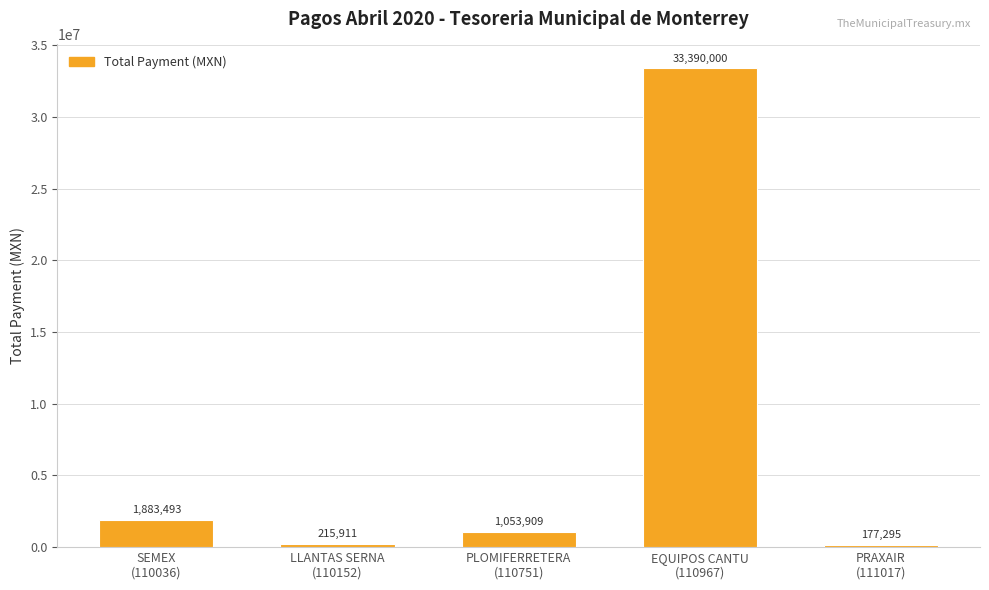

Read the value at LLANTAS SERNA
(110152).

215910.8